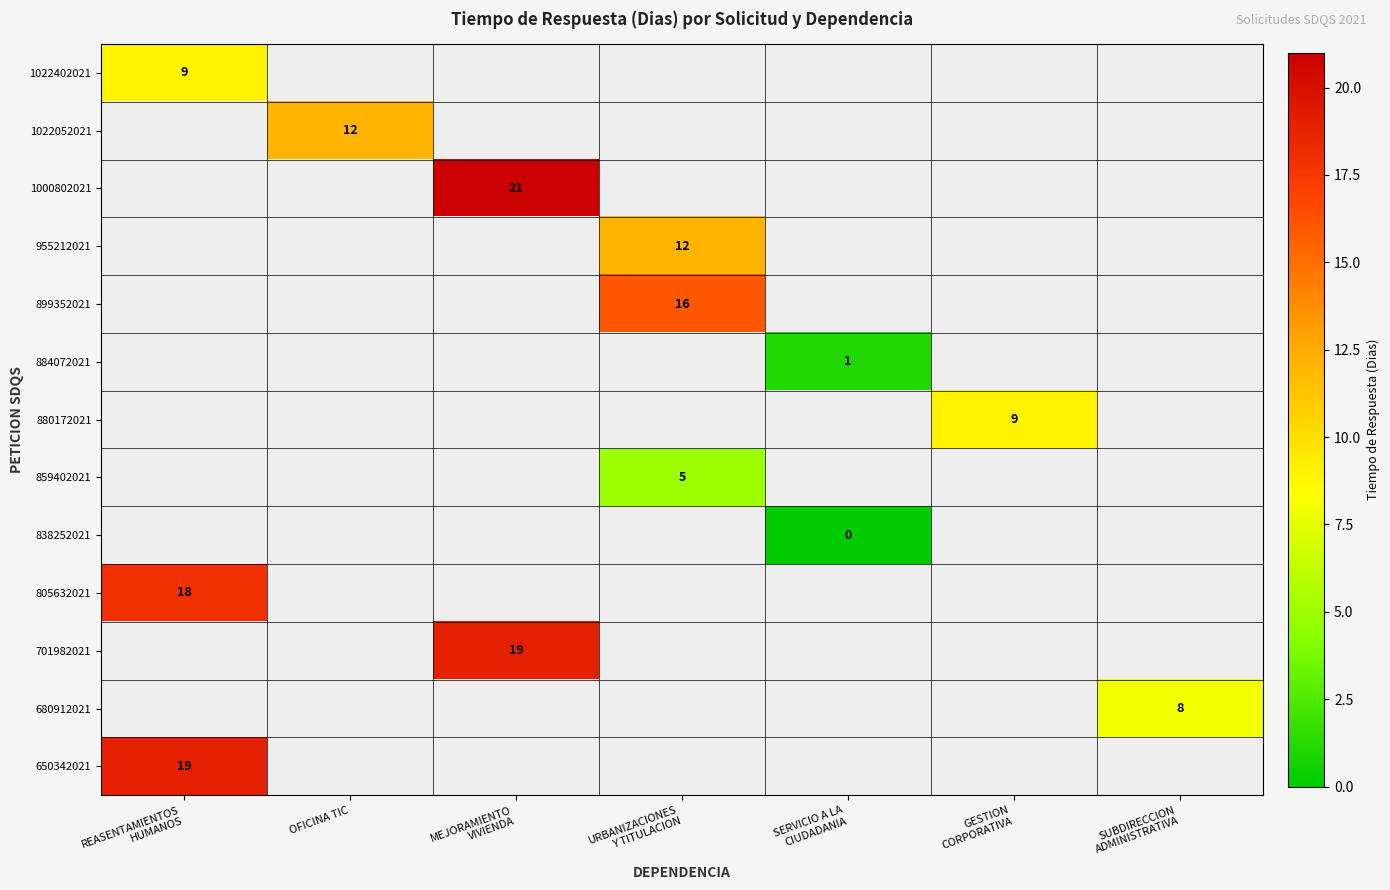

At REASENTAMIENTOS HUMANOS, list the series in order from smallest to largest.

1022402021, 1022052021, 1000802021, 955212021, 899352021, 884072021, 880172021, 859402021, 838252021, 805632021, 701982021, 680912021, 650342021